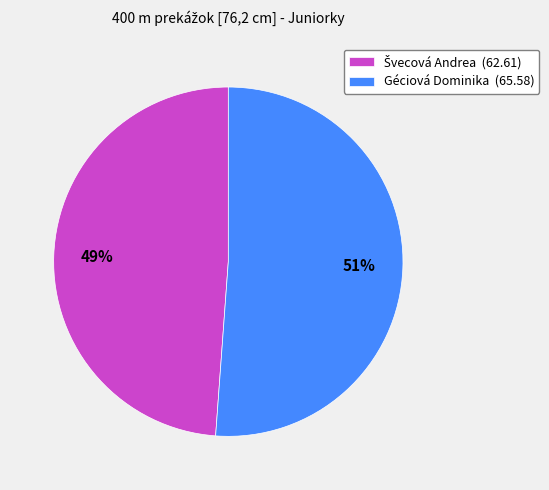

To the nearest percent, what percentage of the pie is Géciová Dominika (65.58)?

51%